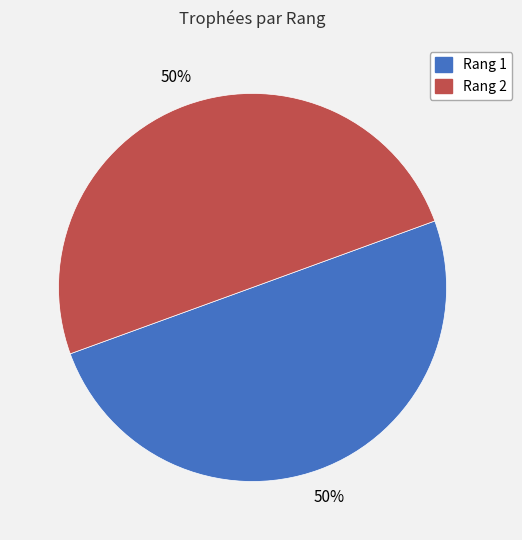

To the nearest percent, what is the average slice percentage?

50%